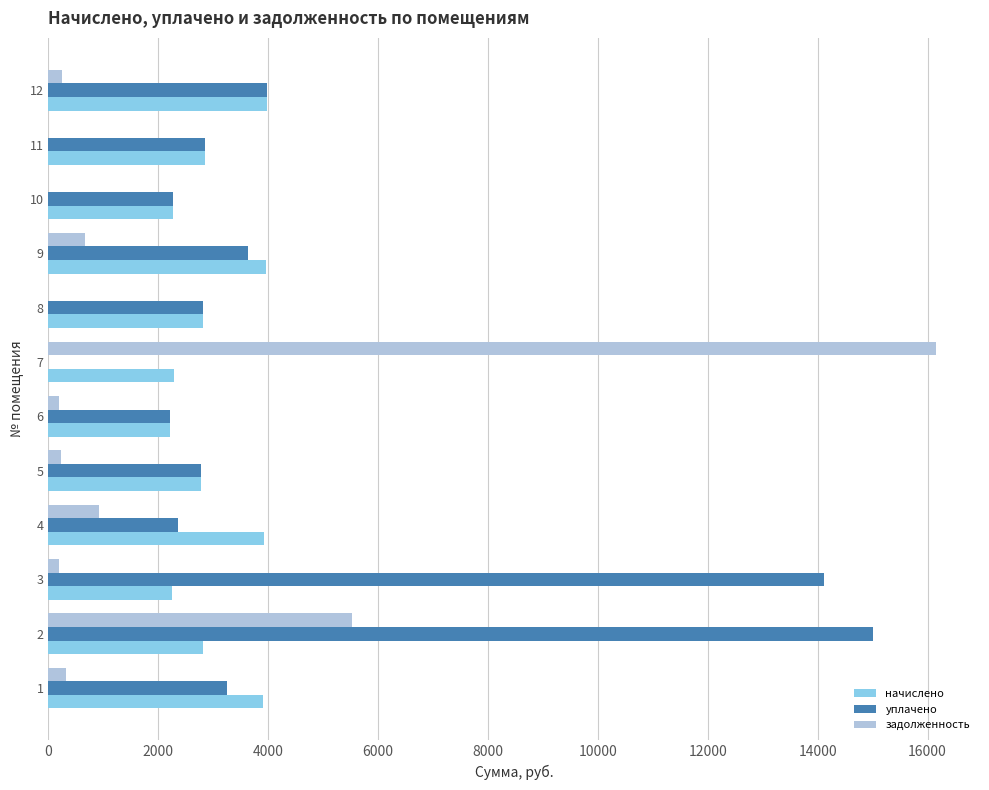

Where is задолженность nearest to the value 8072?

2